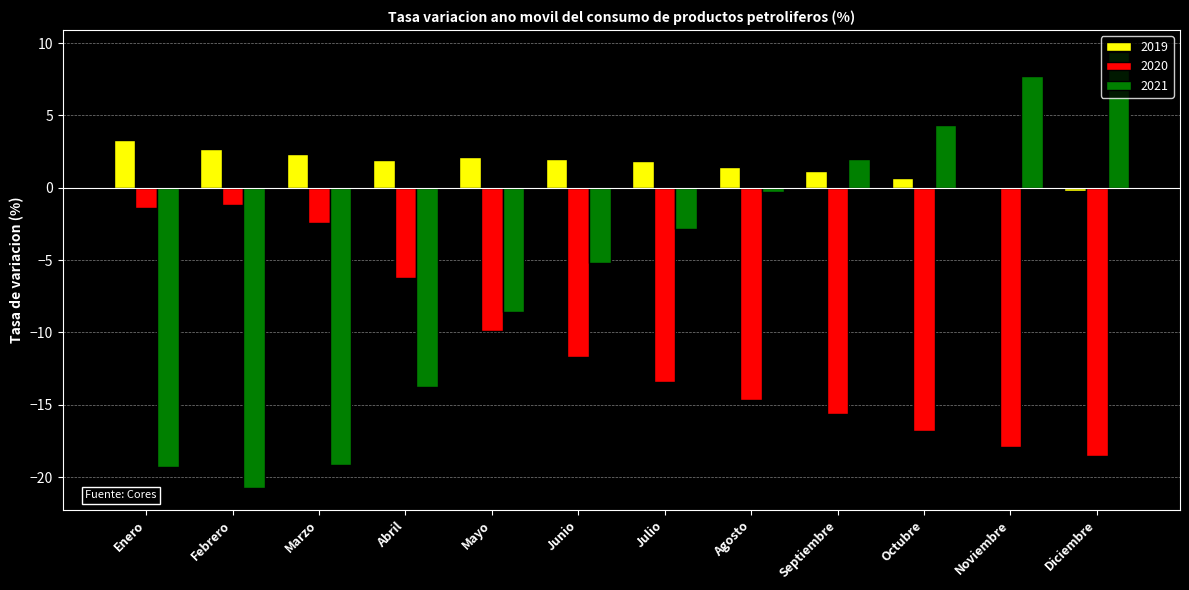

What is the maximum value for 2021?

9.4